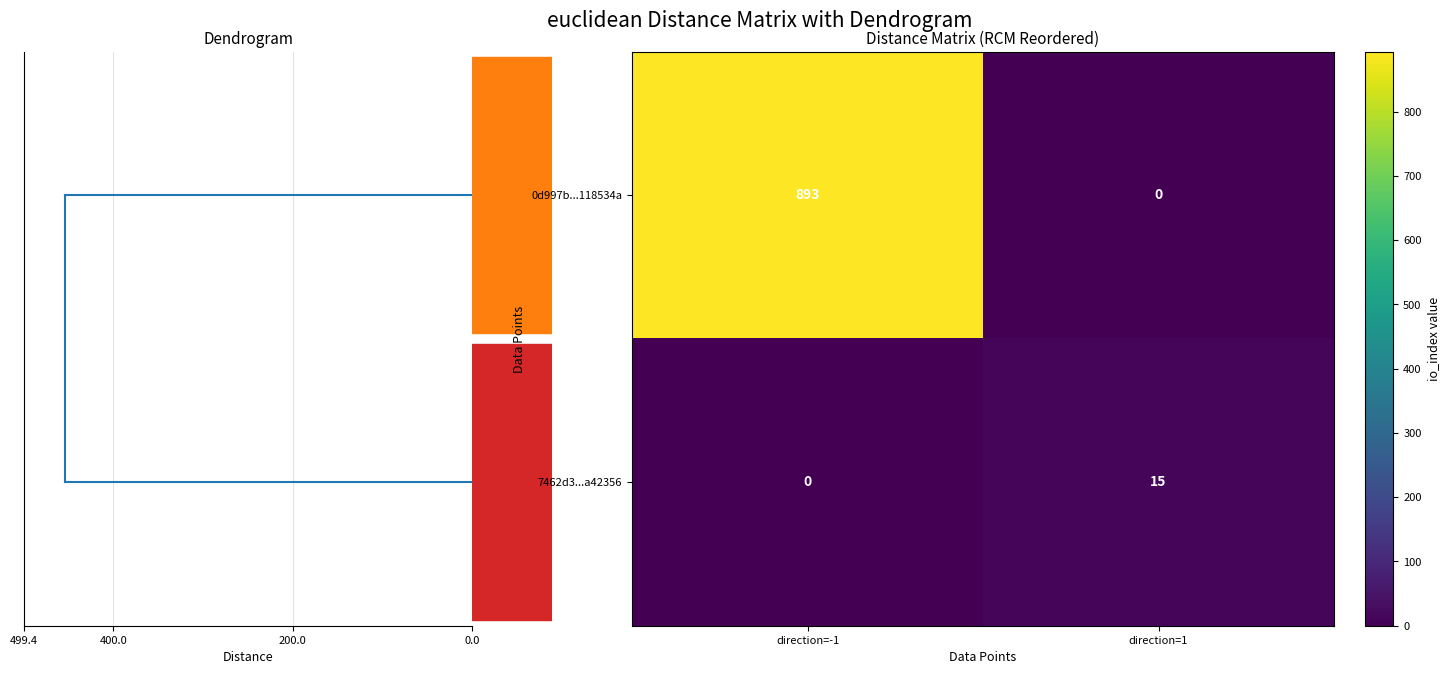

What is the difference between the 0d997b...118534a values at direction=-1 and direction=1?

893